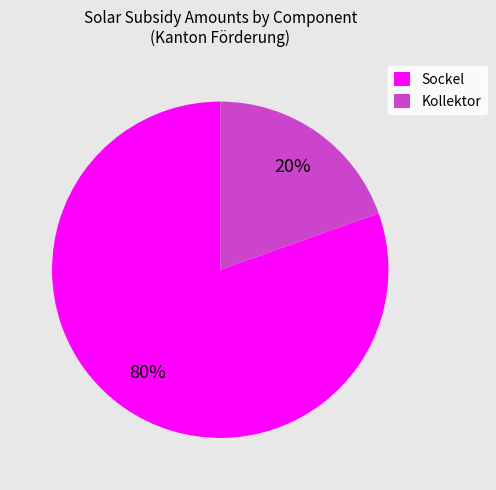

How many segments does this pie chart have?

2